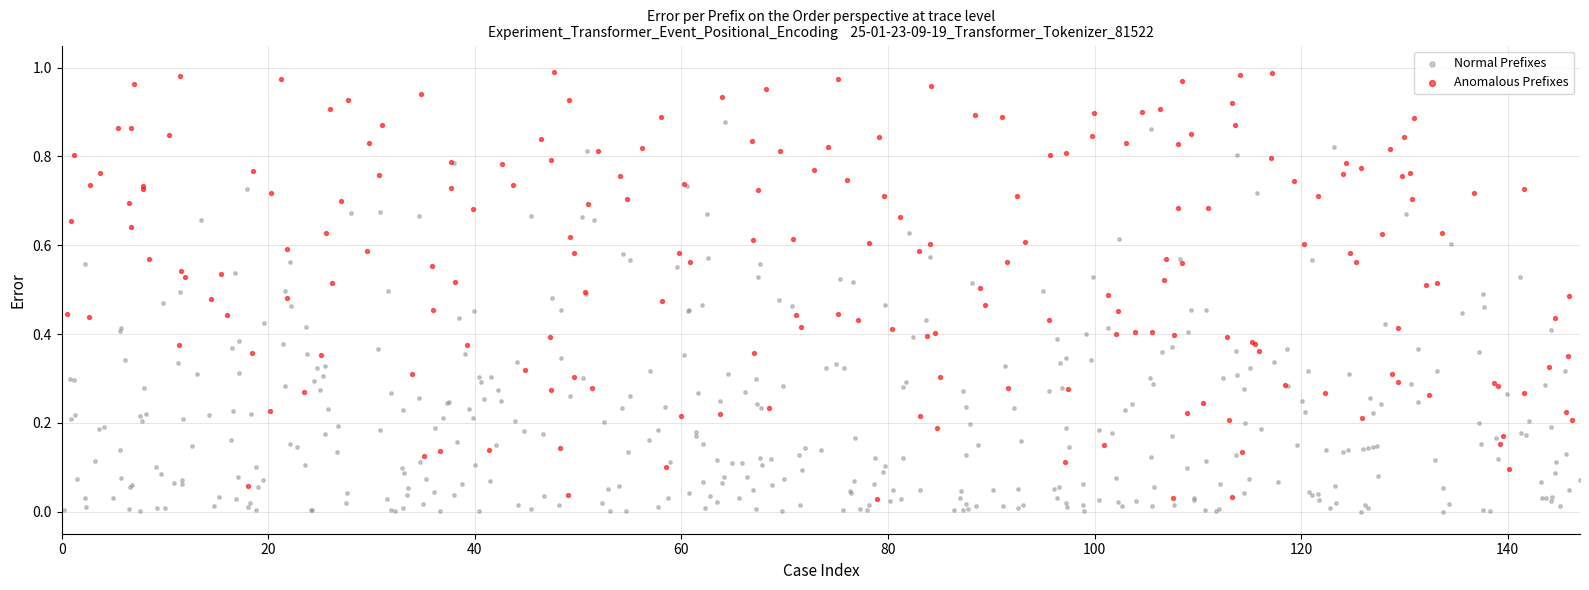

Which series has the largest Y range (max minus min)?

Anomalous Prefixes